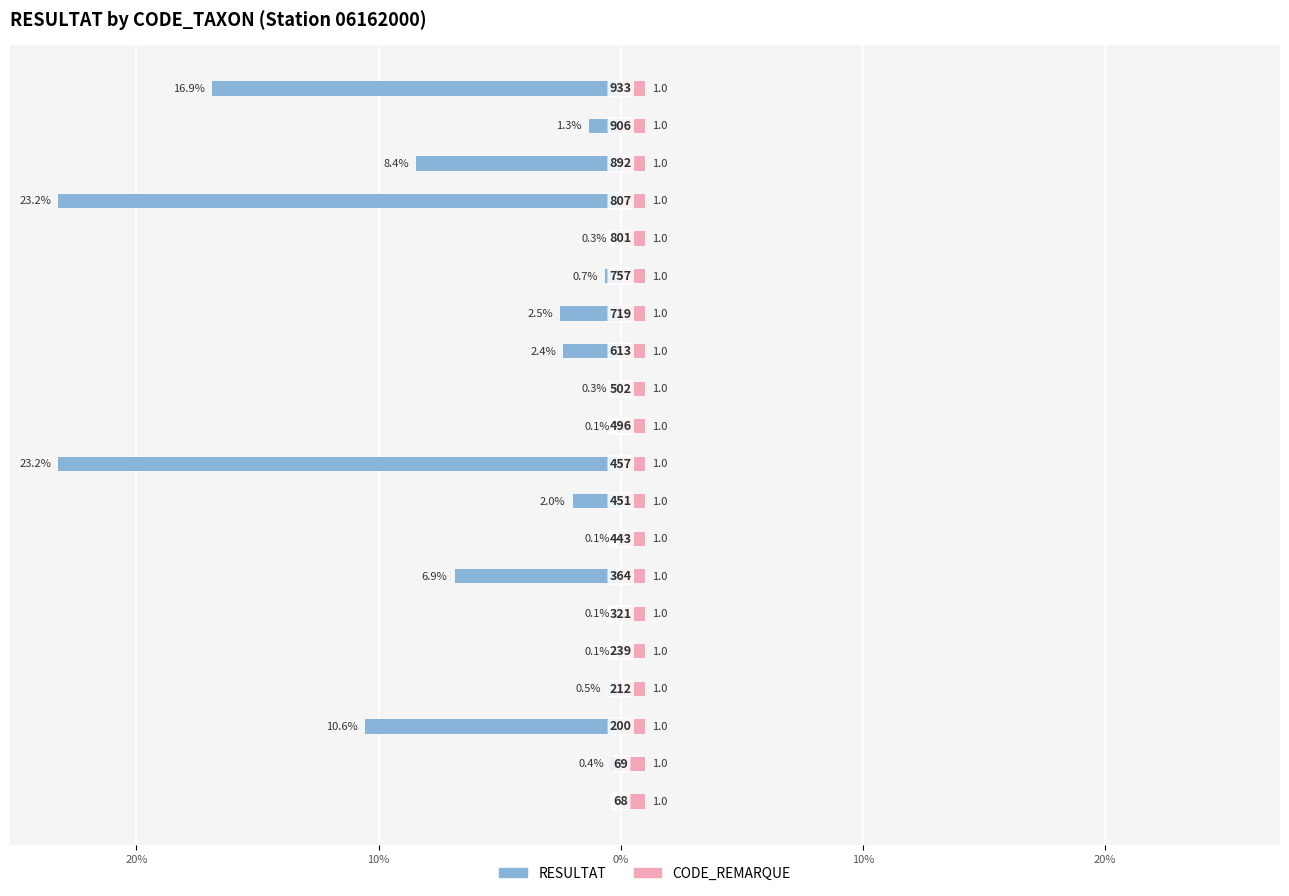

The CODE_REMARQUE series shows 0.5 at 18. True or false?

False